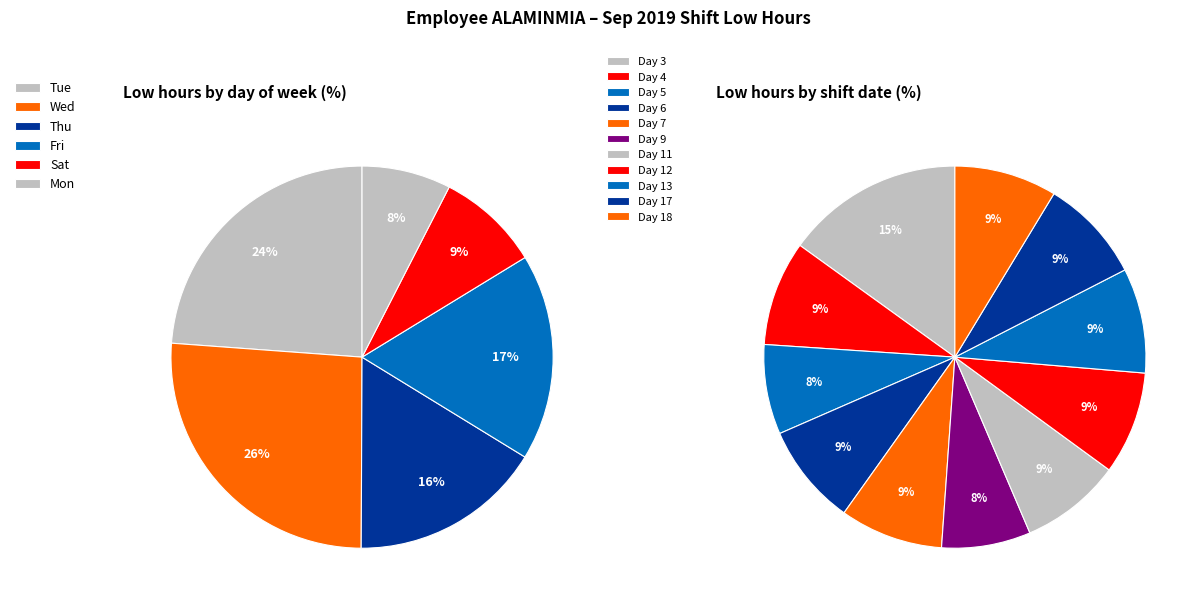

Is there a majority slice in this chart?

No